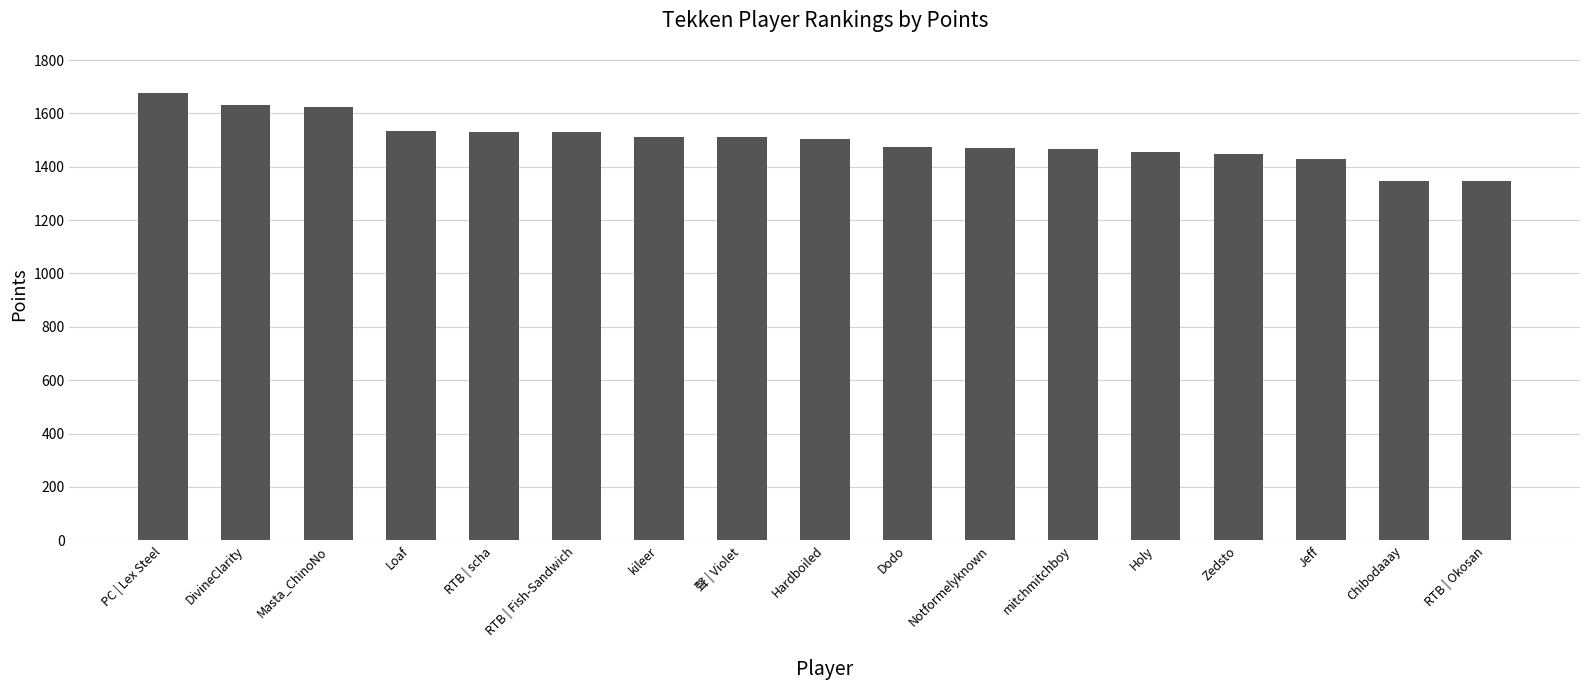

Where does the data first go above 1505?

PC | Lex Steel